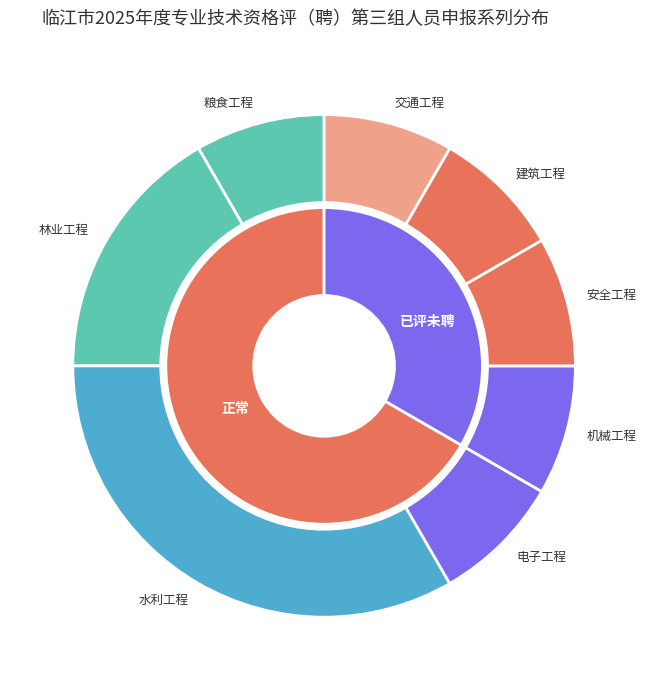

What percentage do 交通工程 and 林业工程 together represent?

25.0%